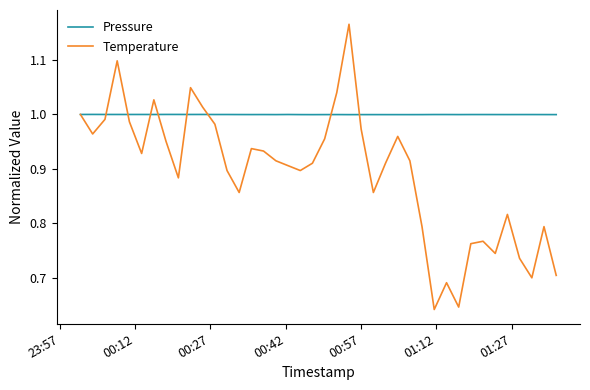

Which series has the largest range (max minus min)?

Temperature